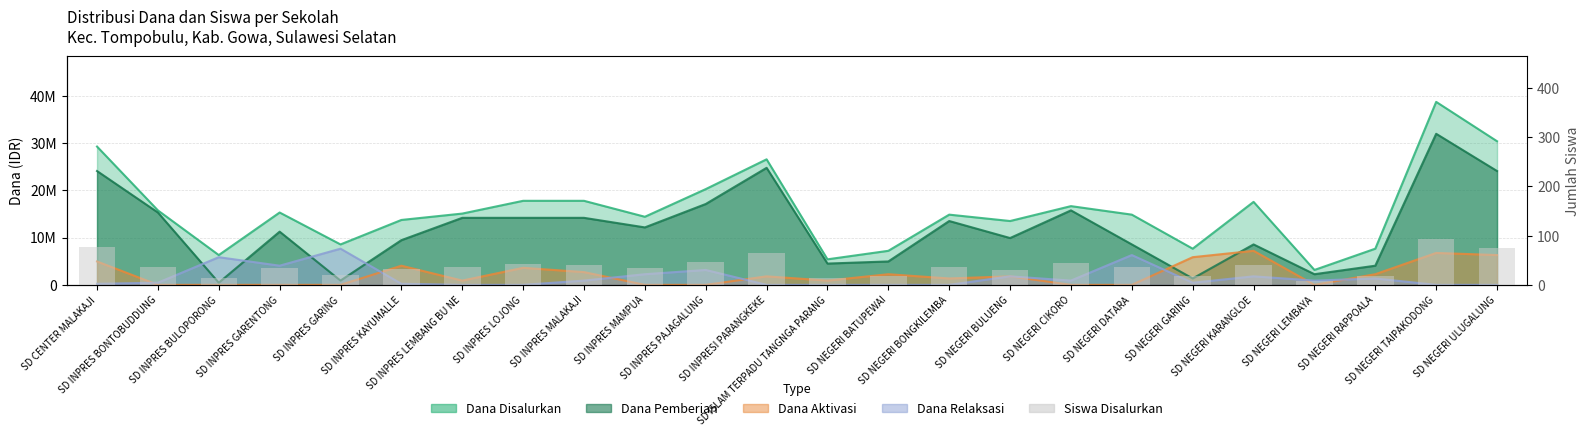

Reading right to left, transcribe all the data shown in this chart.

SD NEGERI ULUGALUNG=74	SD NEGERI TAIPAKODONG=93	SD NEGERI RAPPOALA=17	SD NEGERI LEMBAYA=7	SD NEGERI KARANGLOE=41	SD NEGERI GARING=18	SD NEGERI DATARA=36	SD NEGERI CIKORO=44	SD NEGERI BULUENG=31	SD NEGERI BONGKILEMBA=36	SD NEGERI BATUPEWAI=18	SD ISLAM TERPADU TANGNGA PARANG=13	SD INPRESI PARANGKEKE=64	SD INPRES PAJAGALUNG=47	SD INPRES MAMPUA=35	SD INPRES MALAKAJI=40	SD INPRES LOJONG=42	SD INPRES LEMBANG BU NE=36	SD INPRES KAYUMALLE=33	SD INPRES GARING=20	SD INPRES GARENTONG=35	SD INPRES BULOPORONG=14	SD INPRES BONTOBUDDUNG=36	SD CENTER MALAKAJI=76